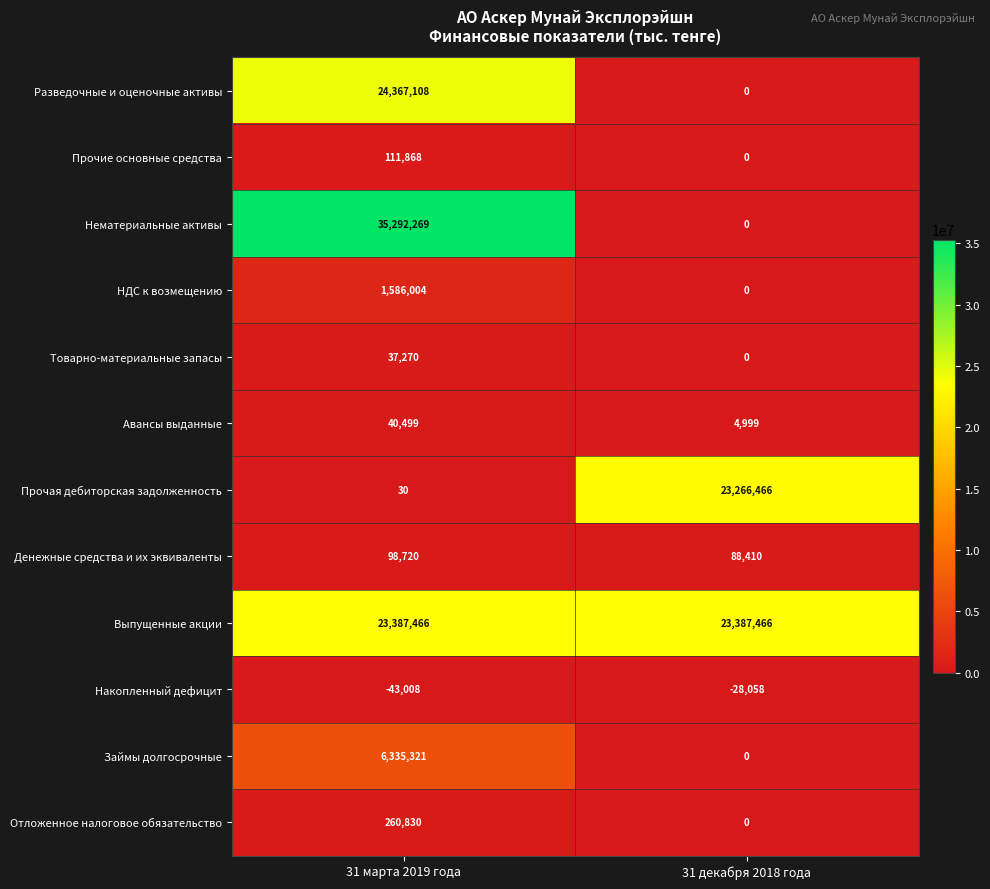

Rank the series by their maximum value, from highest to lowest.

Нематериальные активы, Разведочные и оценочные активы, Выпущенные акции, Прочая дебиторская задолженность, Займы долгосрочные, НДС к возмещению, Отложенное налоговое обязательство, Прочие основные средства, Денежные средства и их эквиваленты, Авансы выданные, Товарно-материальные запасы, Накопленный дефицит